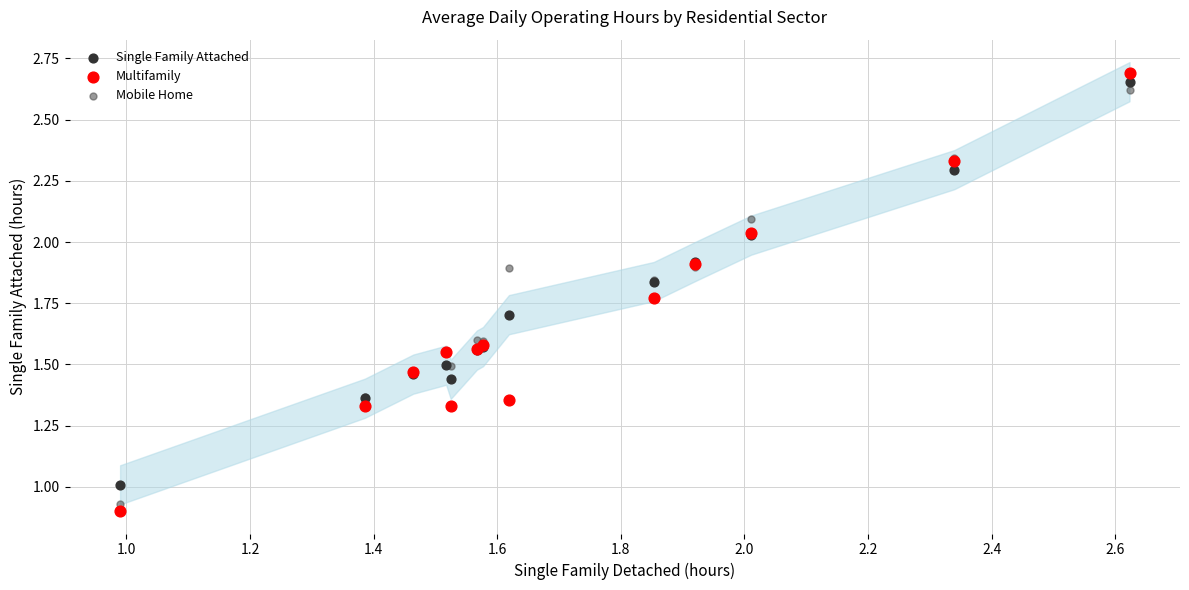

Which series has the widest spread of Y values?

Multifamily